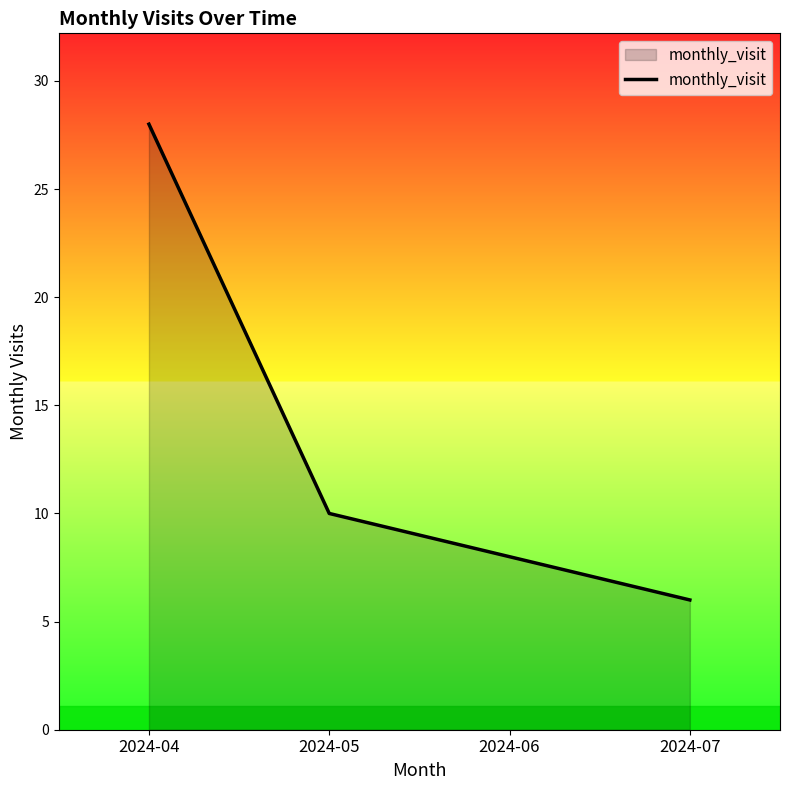

The value at 2024-07 is 10. True or false?

False